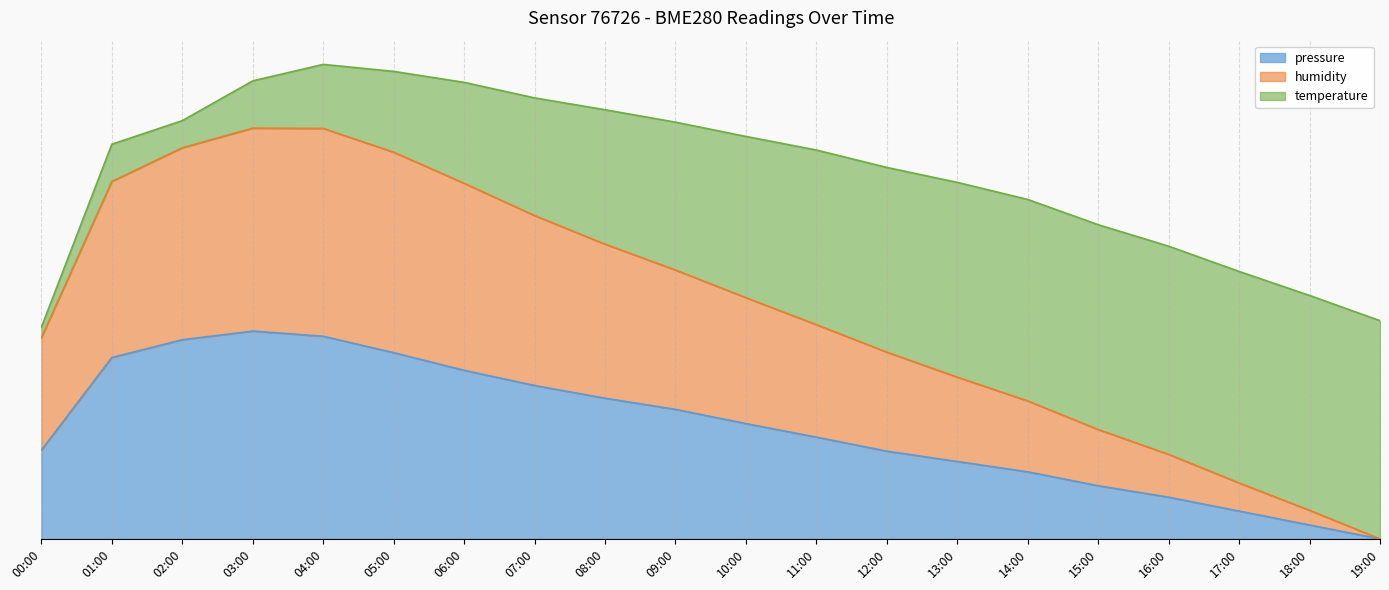

What is the average value of the humidity series?

1.1